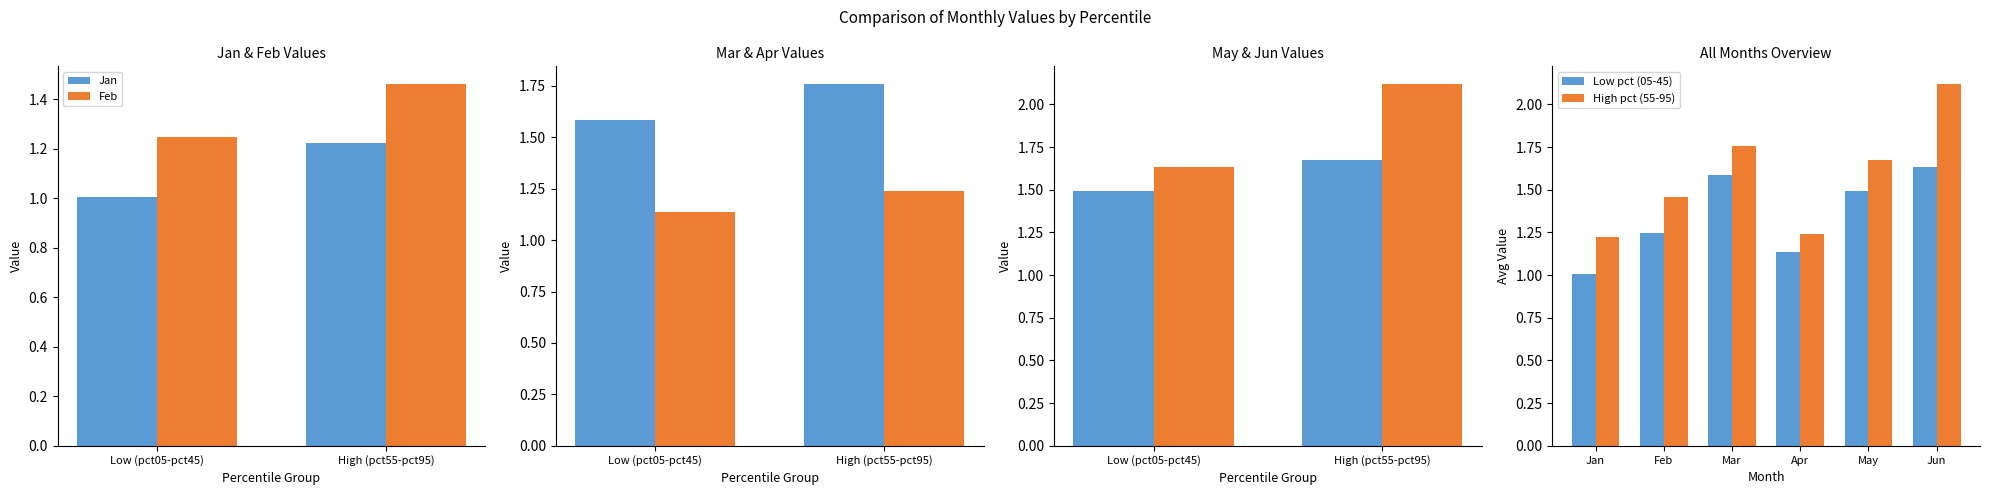

Is the value of Low pct (05-45) at Apr greater than the value of High pct (55-95) at Jan?

No